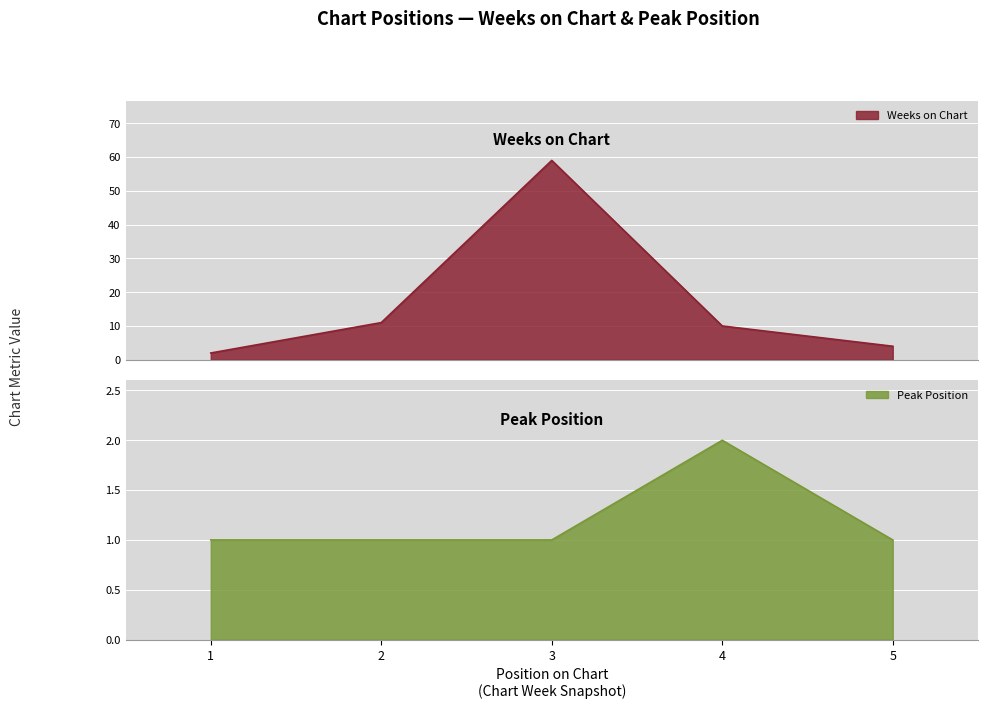

Reading left to right, what are all the values shown in this chart?

Weeks on Chart: 1=2	2=11	3=59	4=10	5=4
Peak Position: 1=1	2=1	3=1	4=2	5=1